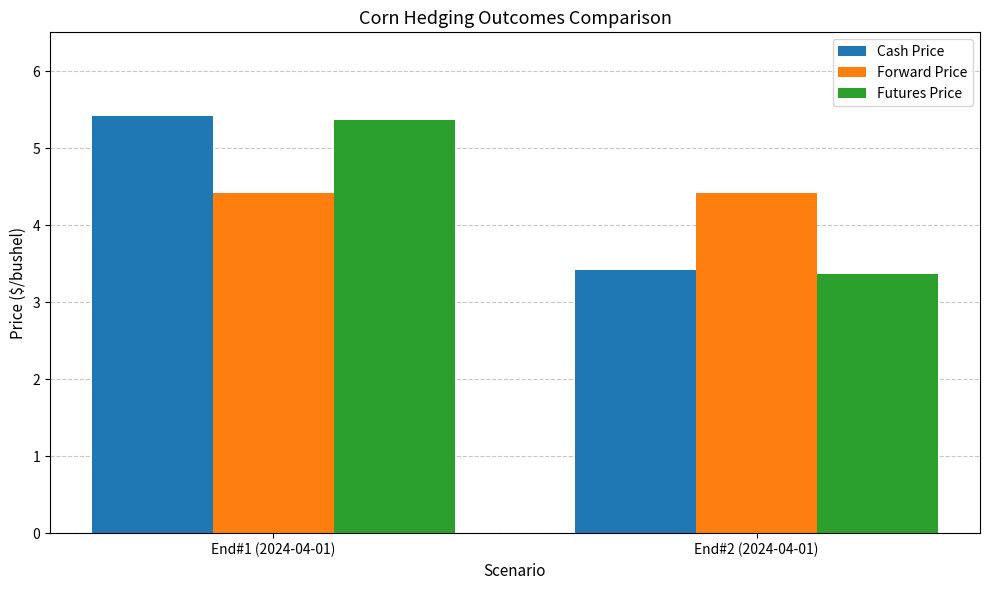

What is the label of the 1st bar from the right?

End#2 (2024-04-01)